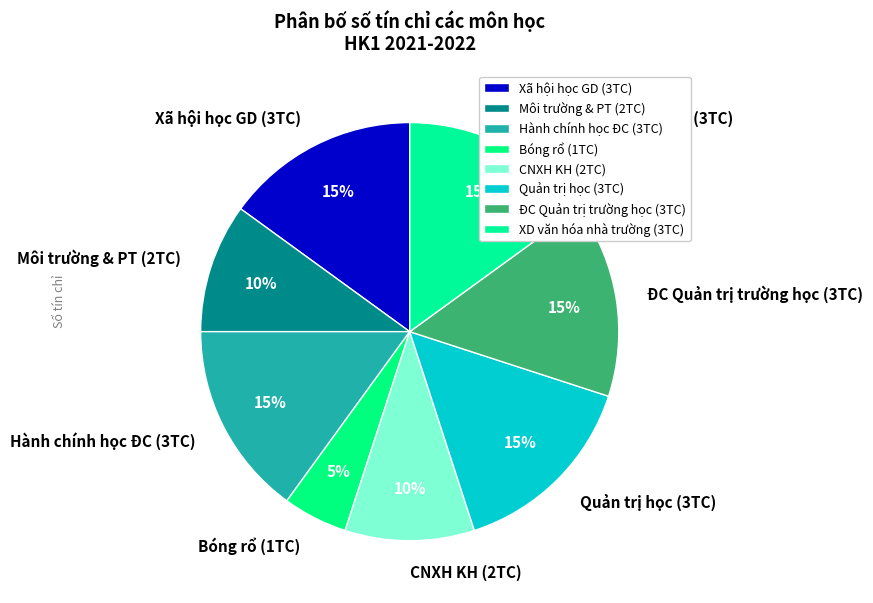

To the nearest percent, what is the average slice percentage?

12%